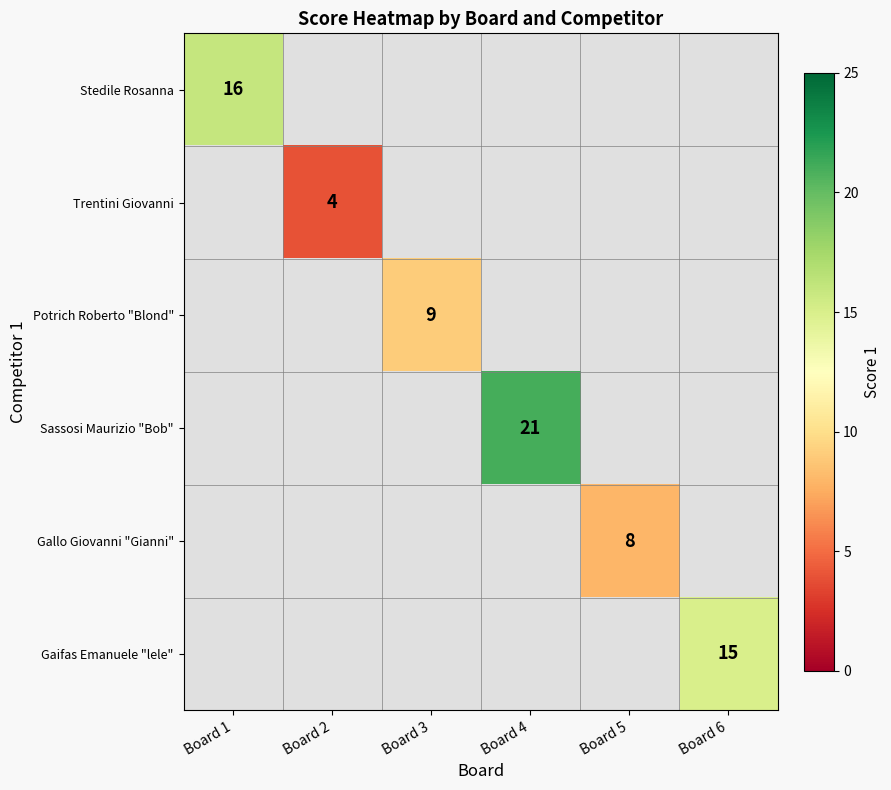

Is it true that Gallo Giovanni "Gianni" equals 11.4 at Board 5?

False